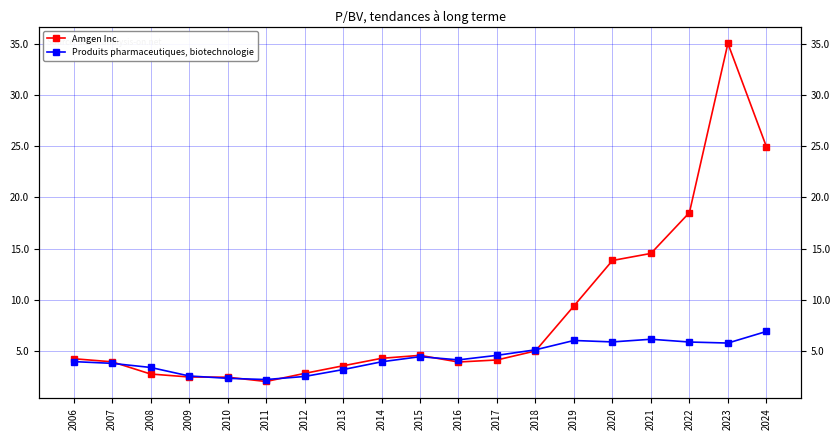

What is the average value of the Produits pharmaceutiques, biotechnologie series?

4.4